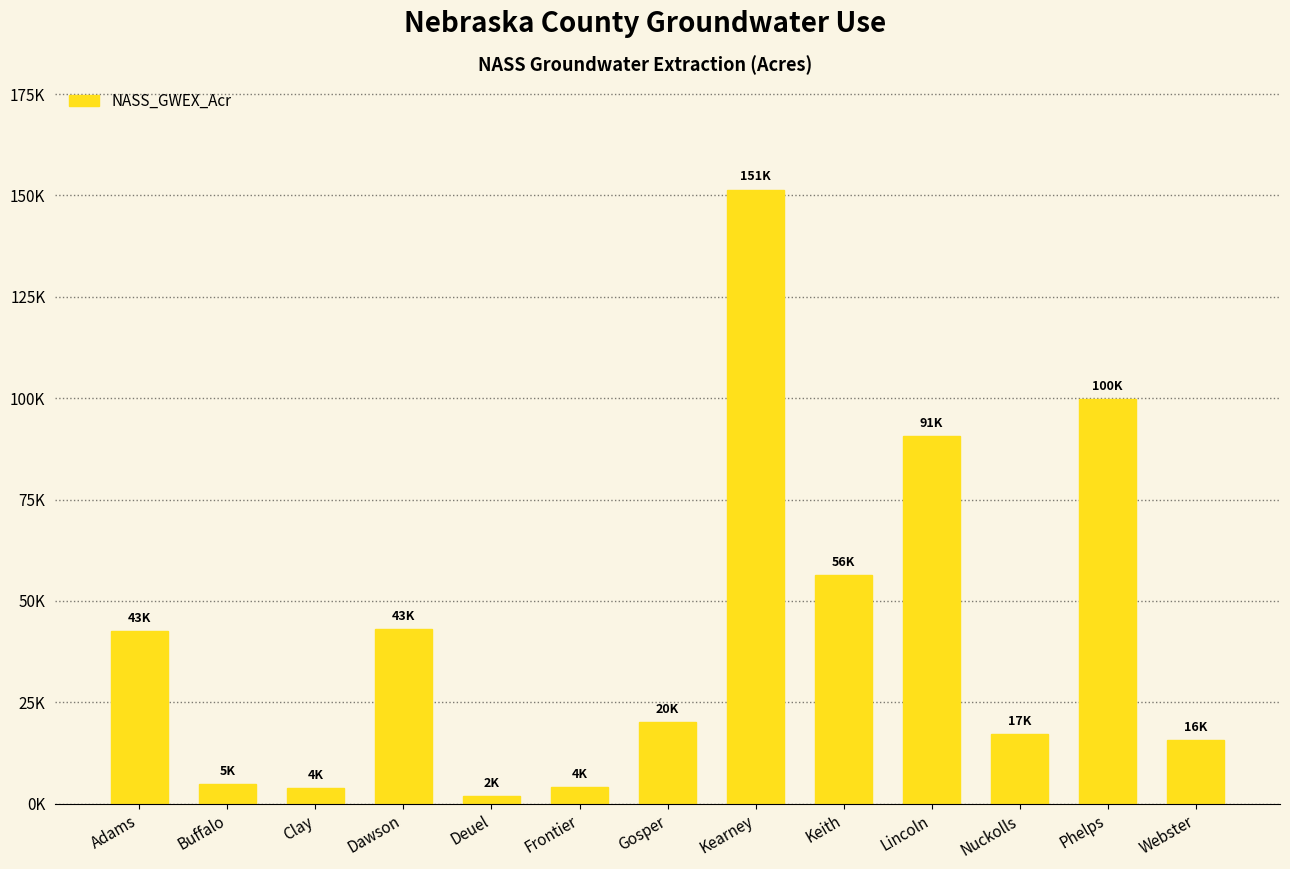

Are the bars grouped side by side (vs. stacked)?

No